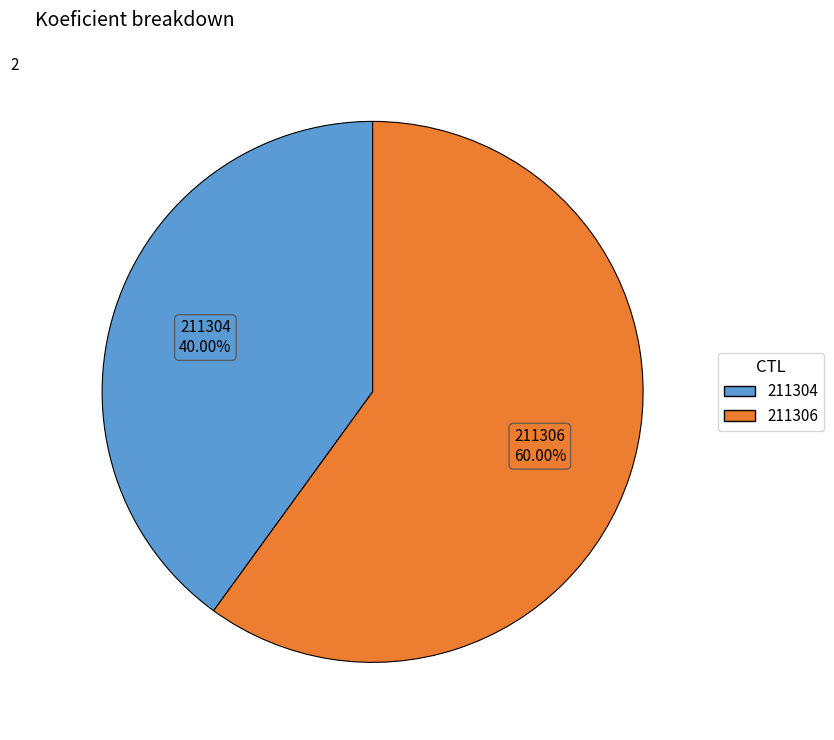

To the nearest percent, what is the combined percentage of 211304 and 211306?

100%